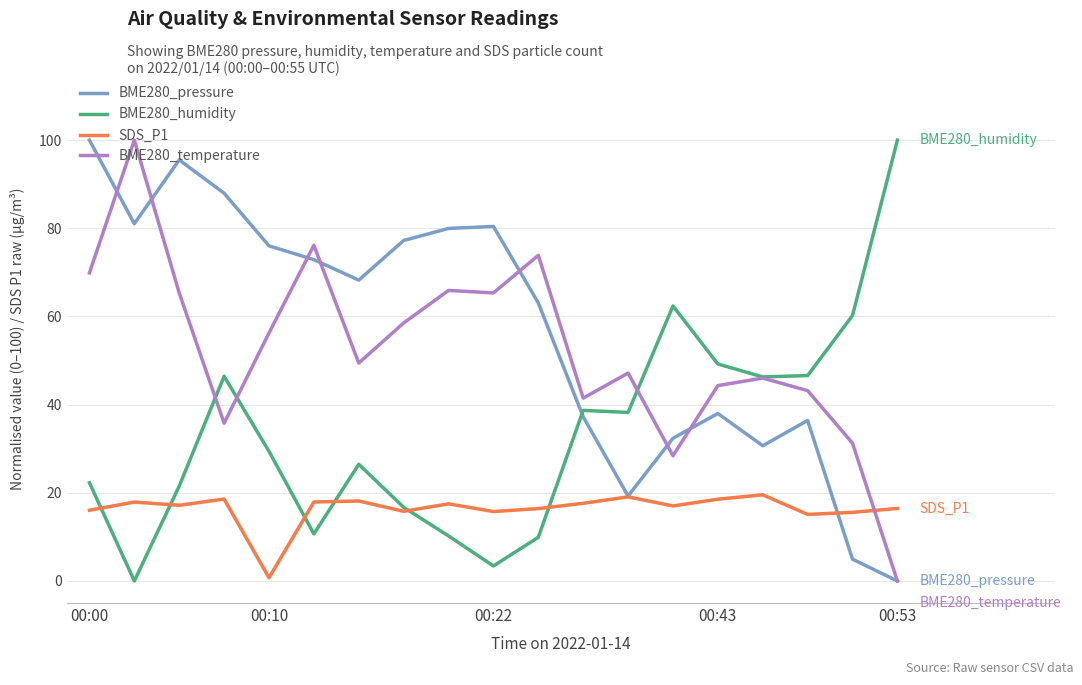

True or false: SDS_P1 and BME280_temperature intersect in this chart.

True